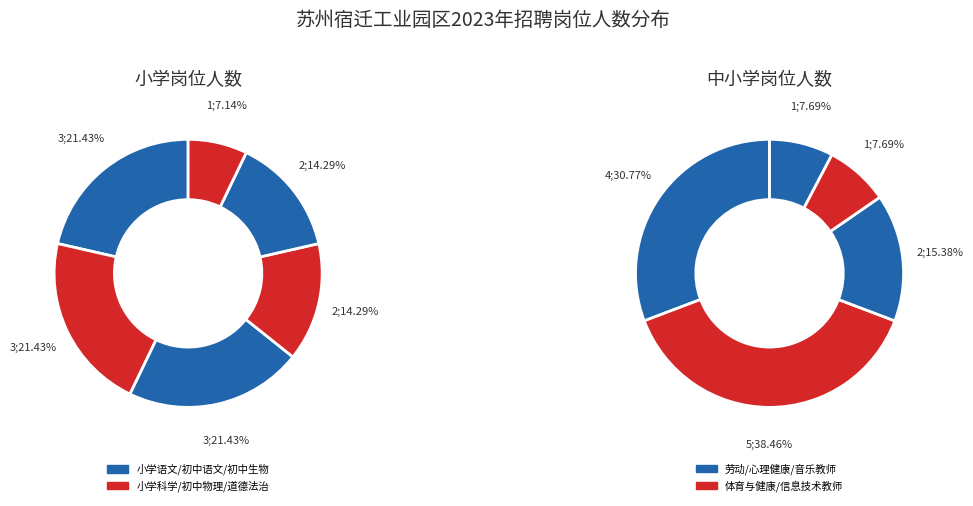

What is the change in value from 小学语文教师 to 初中物理教师?

-1